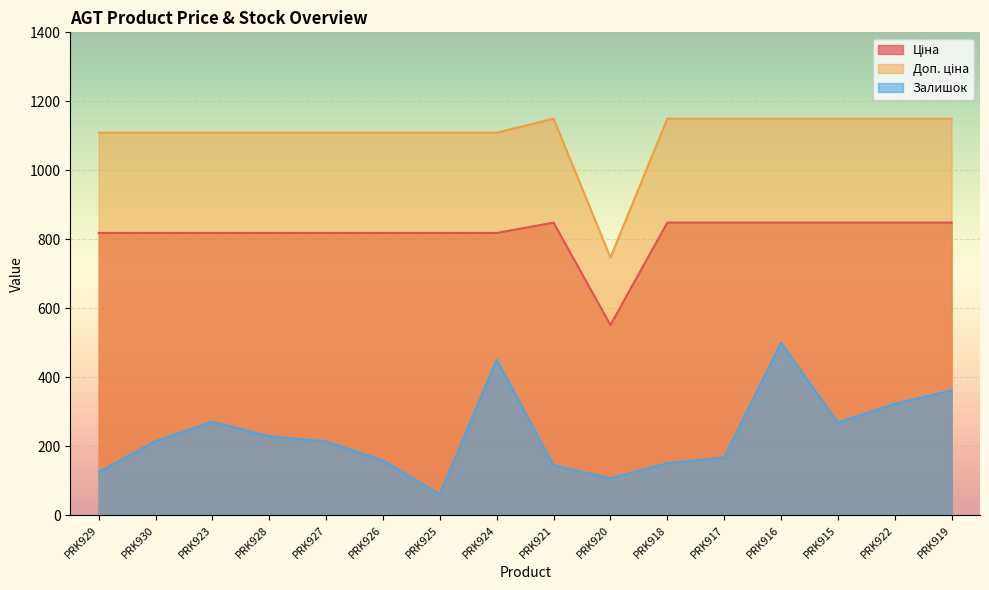

What position from the right is PRK919?

1